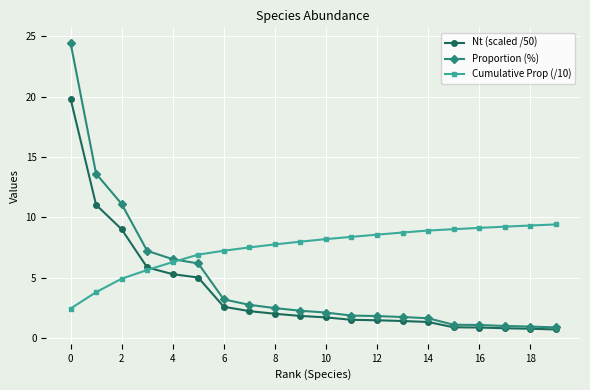

Which series has the largest range (max minus min)?

Proportion (%)